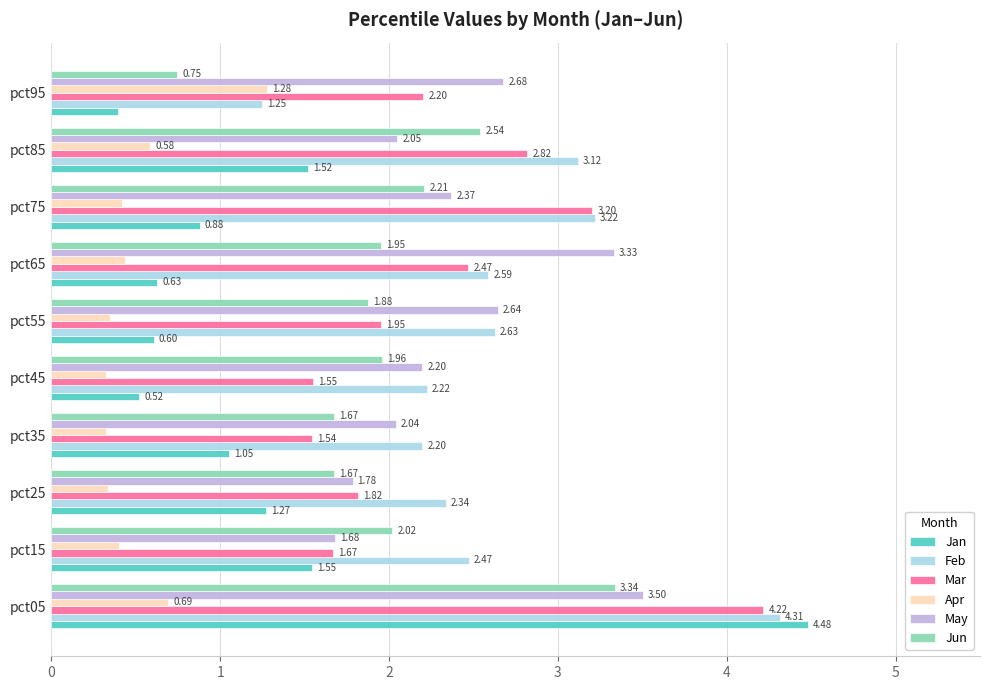

At how many categories does at least one series exceed 2?

10